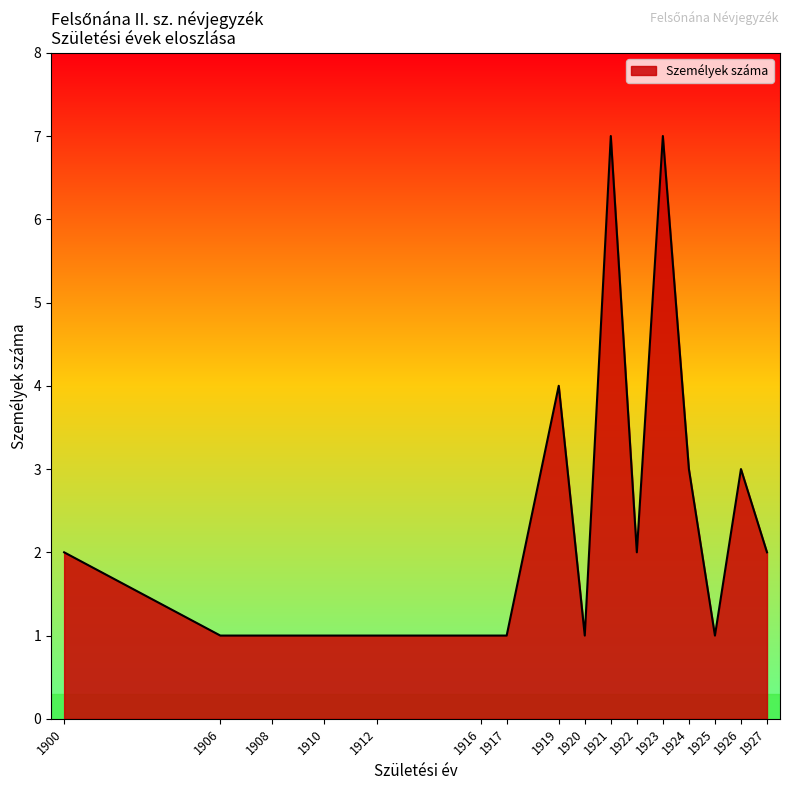

Approximately how many times larger is the value at 1910 compared to 1923?

0.1